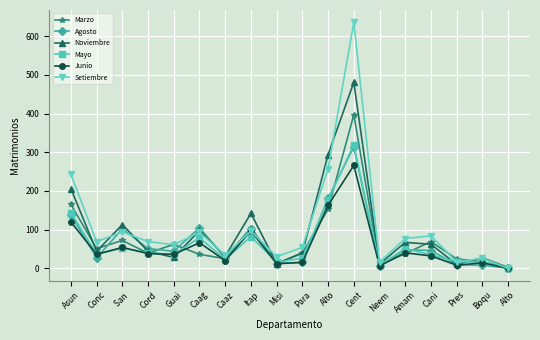

How many interior local valleys does the Setiembre series have?

6